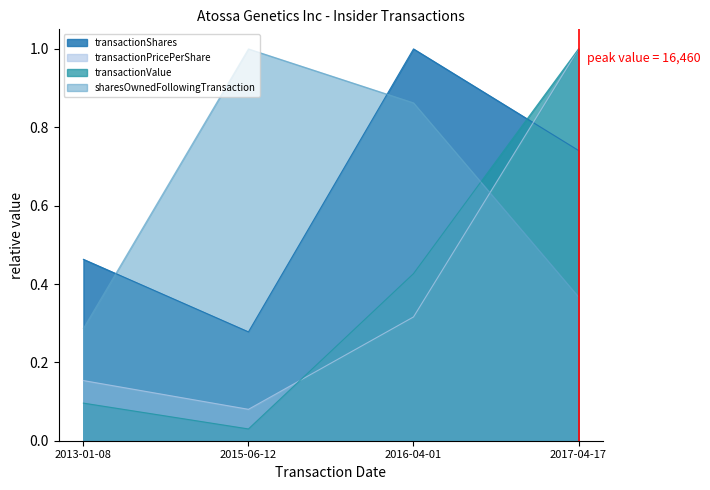

What is the value of the transactionShares point at the 4th from the left?

0.7